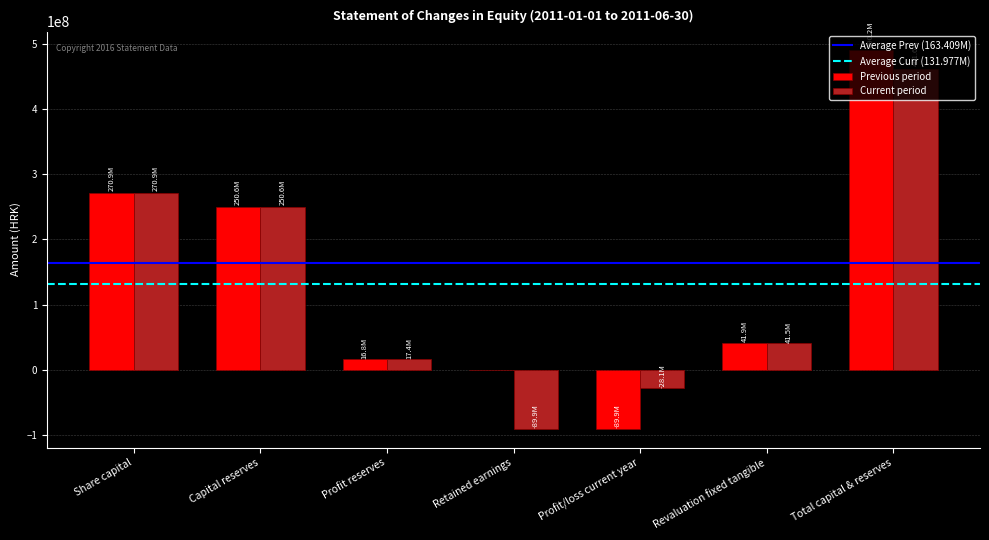

At which category does the chart reach its peak across all series?

Total capital & reserves